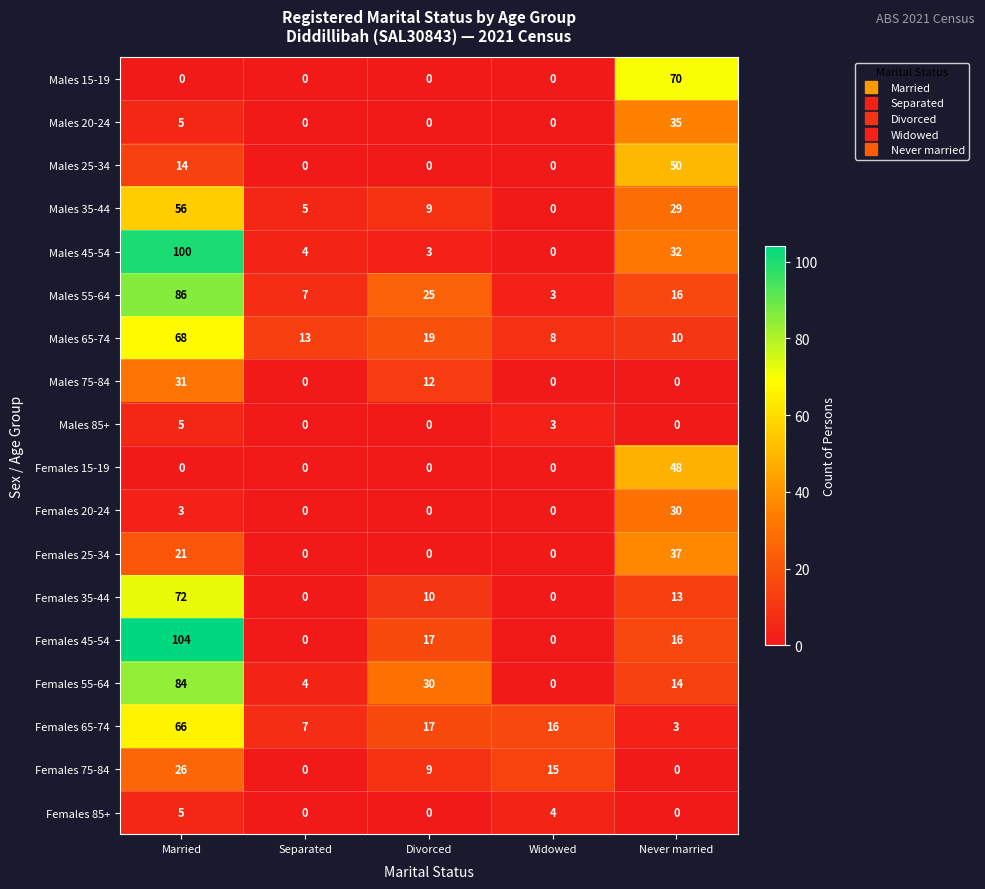

At which category is the sum across all series the highest?

Married